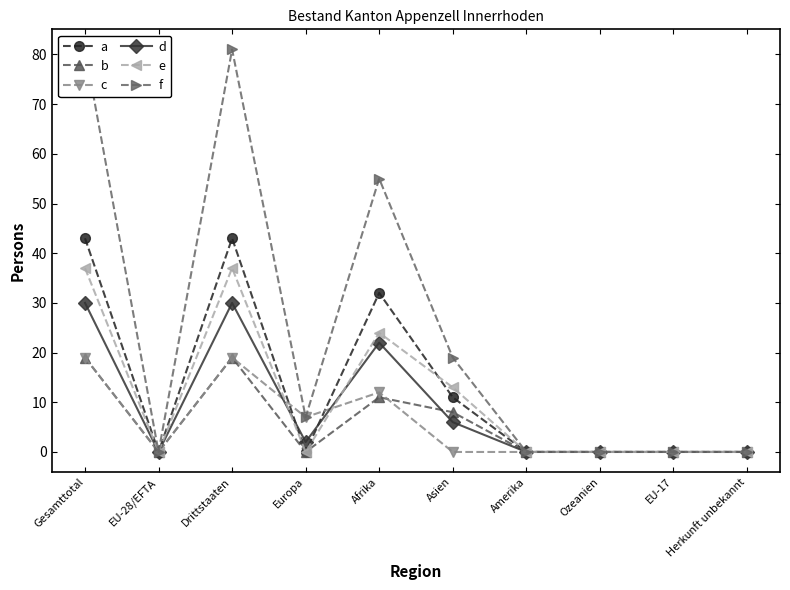

Which series changed the most between Gesamttotal and Asien?

f